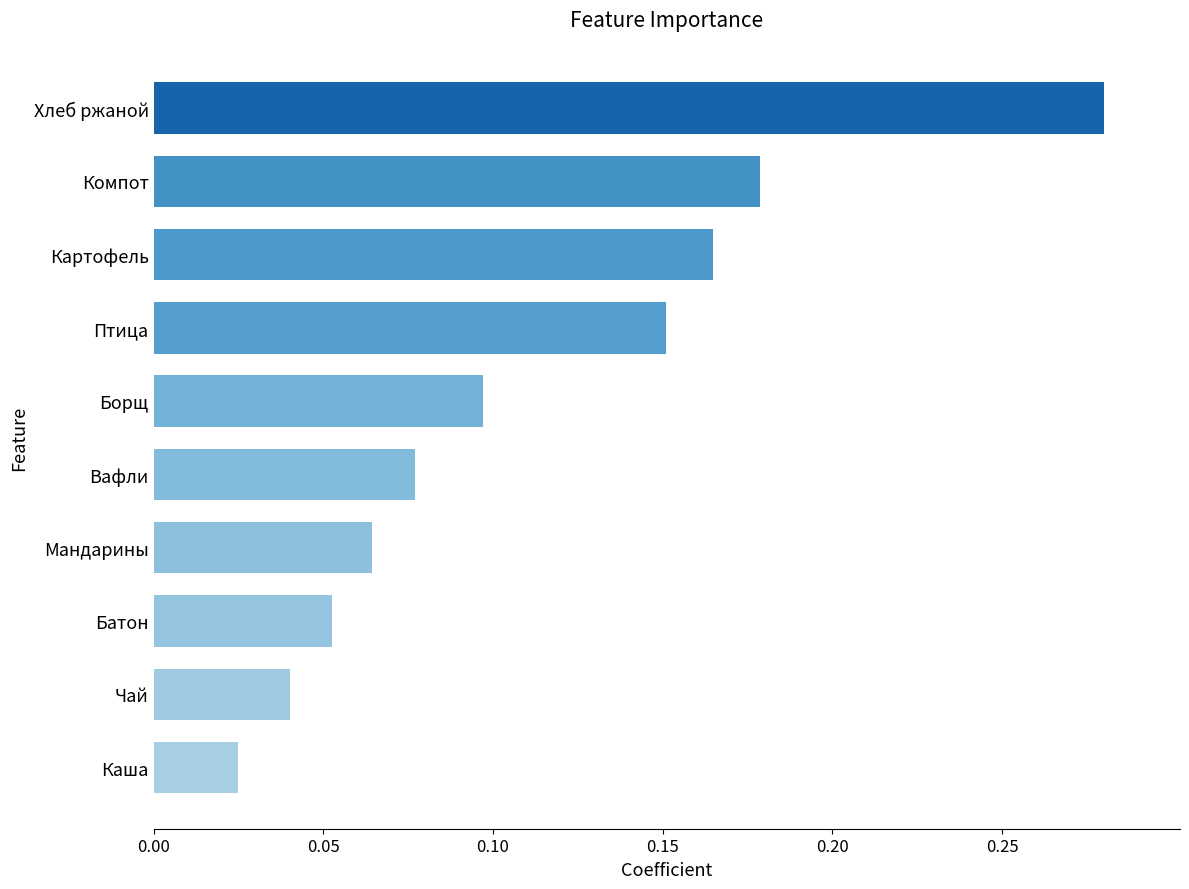

Does the chart contain any negative values?

No